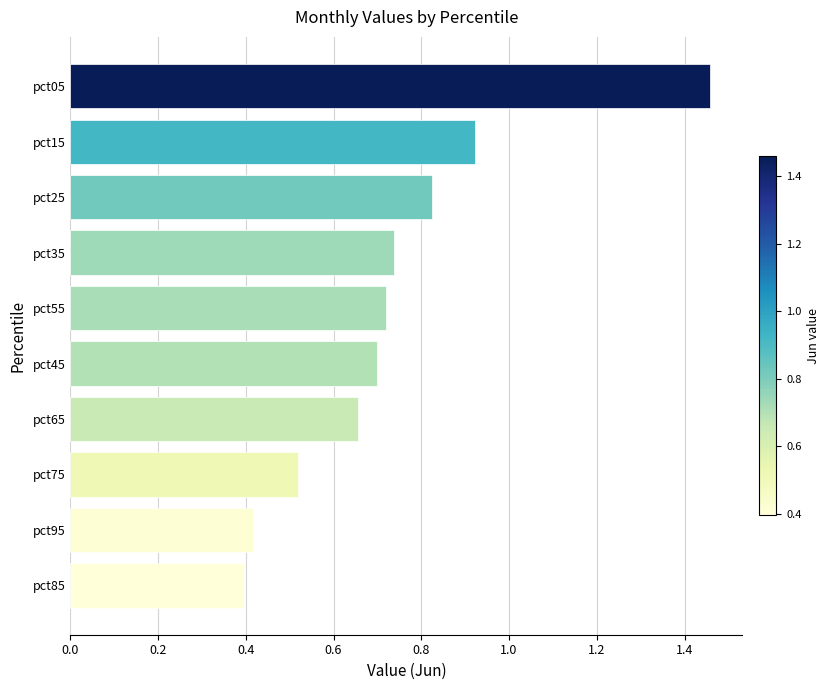

Does the chart contain stacked bars?

No